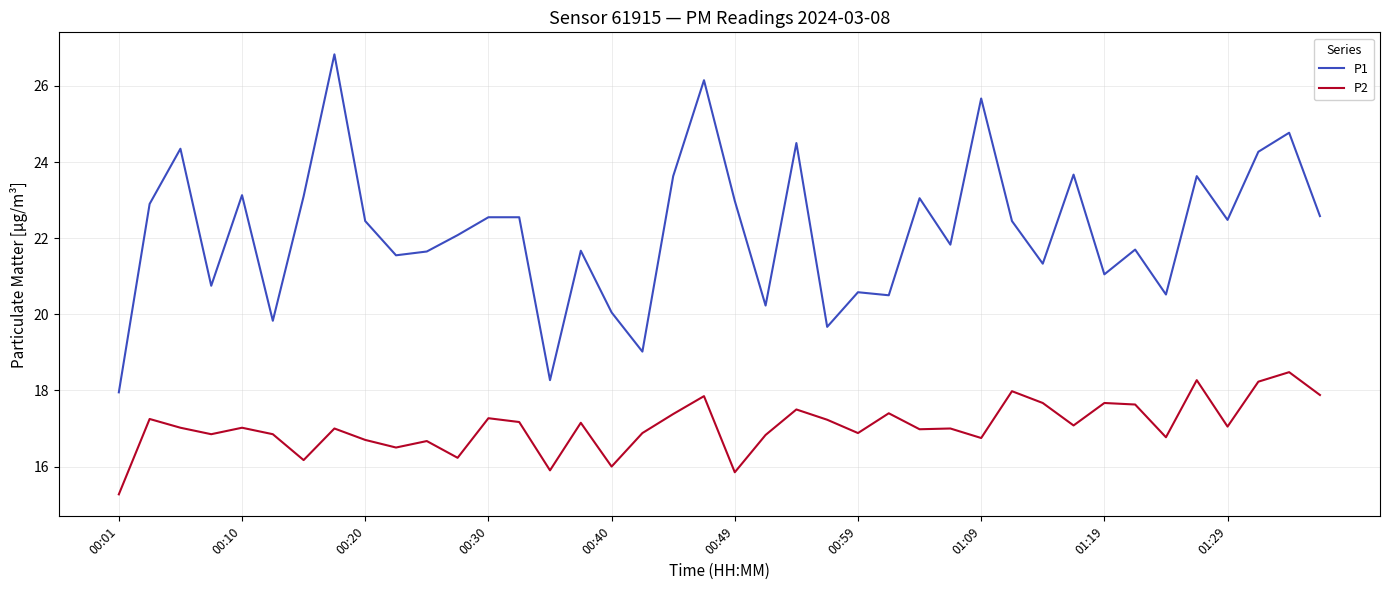

What is the minimum value shown in the chart?

15.3